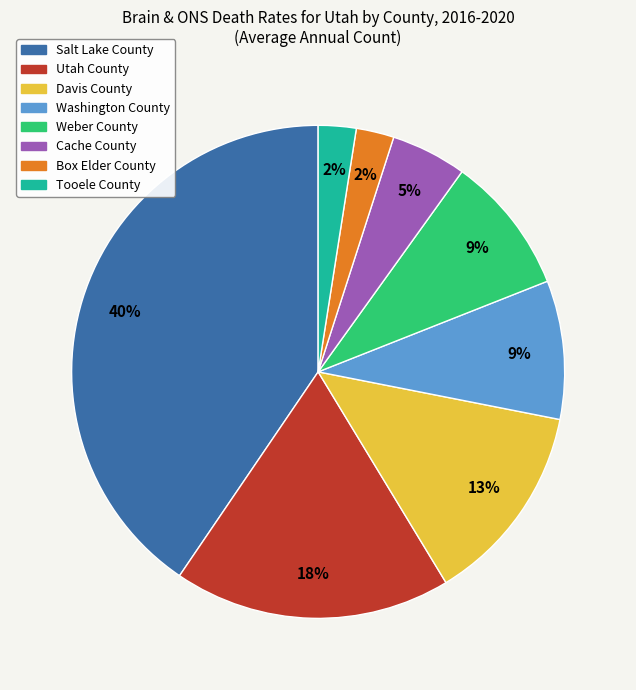

True or false: Davis County accounts for 13% of the total.

True